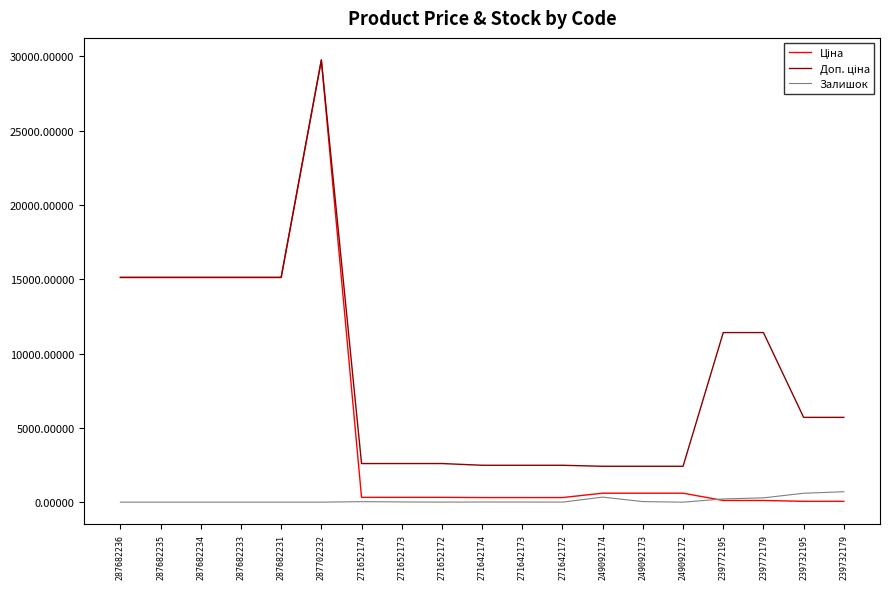

True or false: Залишок has a value of 290.0 at 239772179.

True